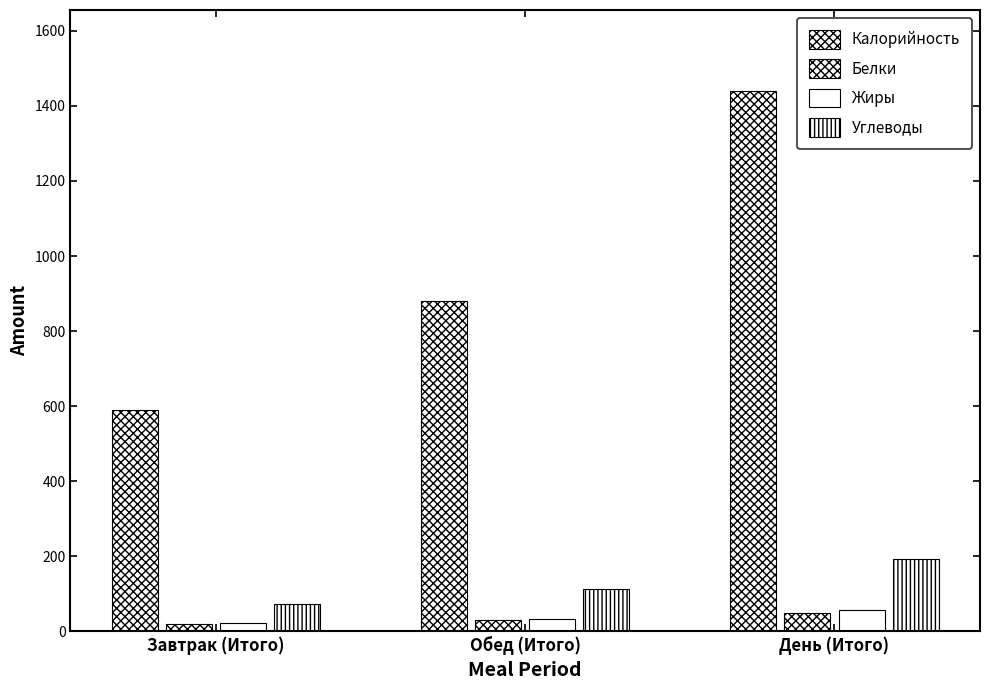

Is it true that Калорийность equals 879.2 at Обед (Итого)?

True